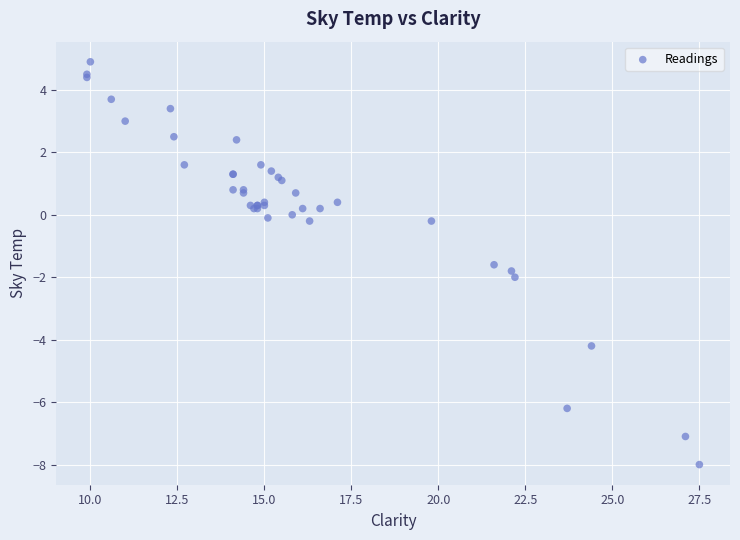

What Y value in the scatter plot is closest to -1?

-1.6